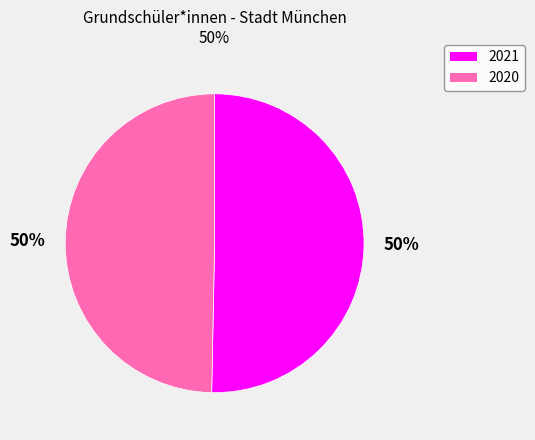

Which slice is the largest?

2021